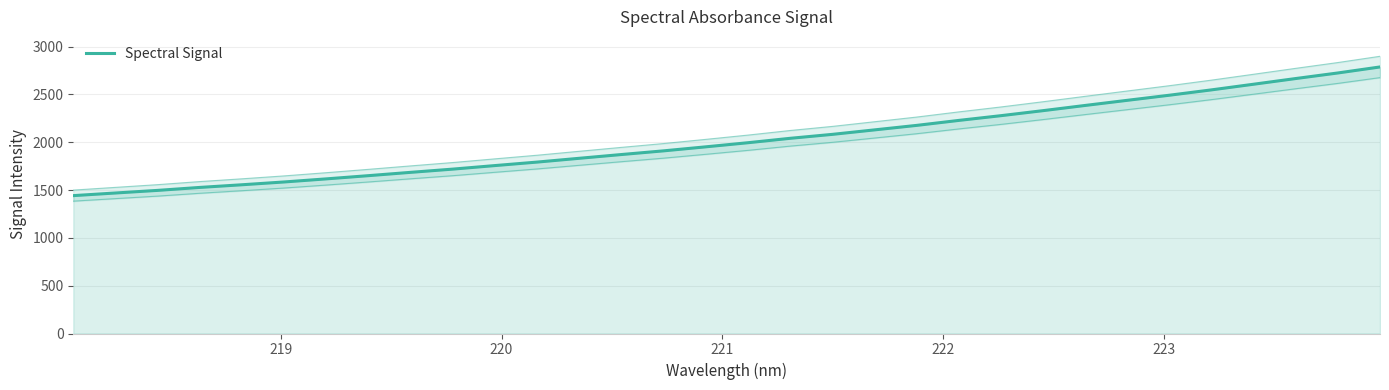

What is the value of the 32nd point from the left?

2787.9